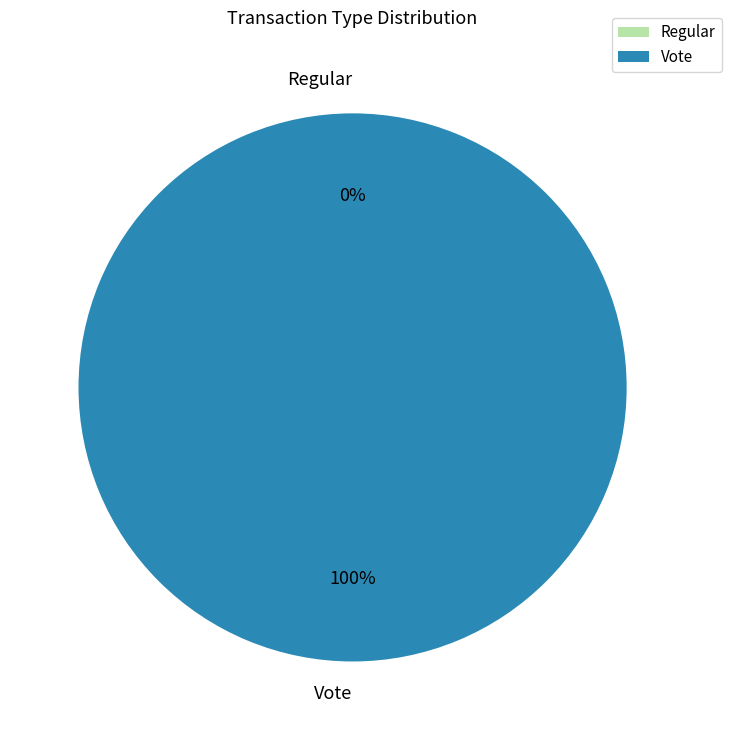

To the nearest percent, what is the difference between the largest and smallest slice percentages?

100%